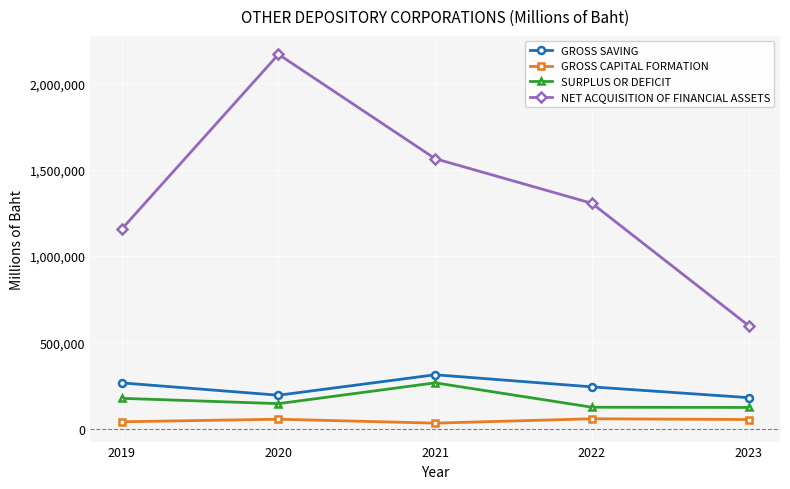

Which series has the widest spread of values?

NET ACQUISITION OF FINANCIAL ASSETS